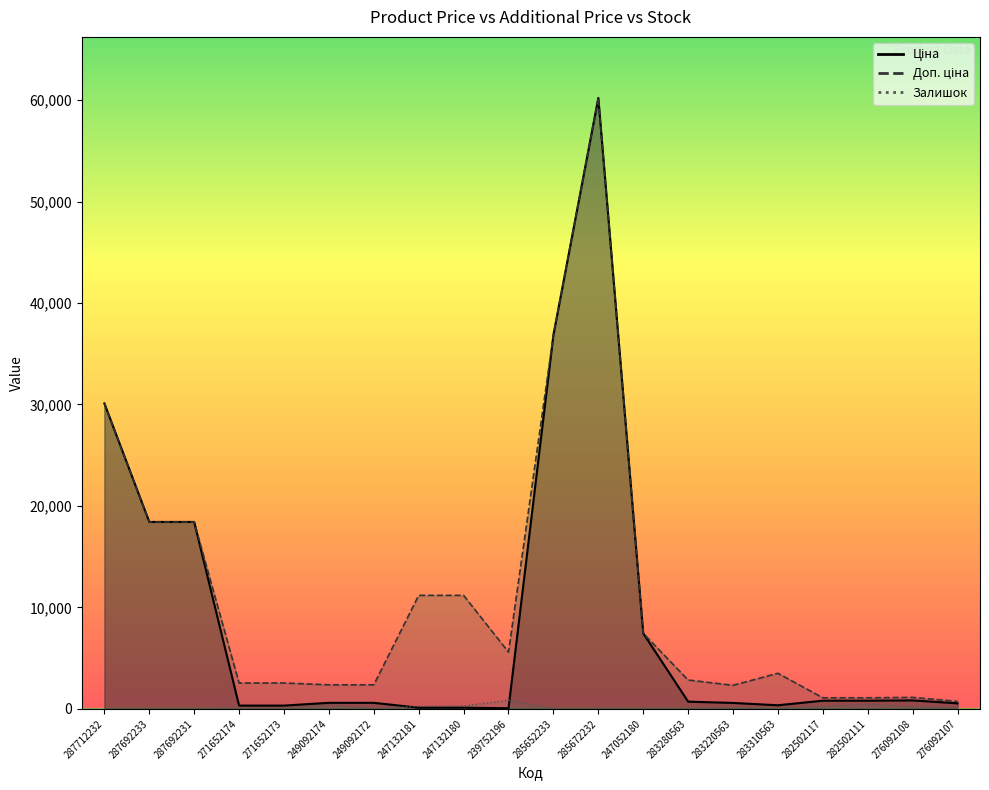

Read the Ціна value at 276092108.

831.5